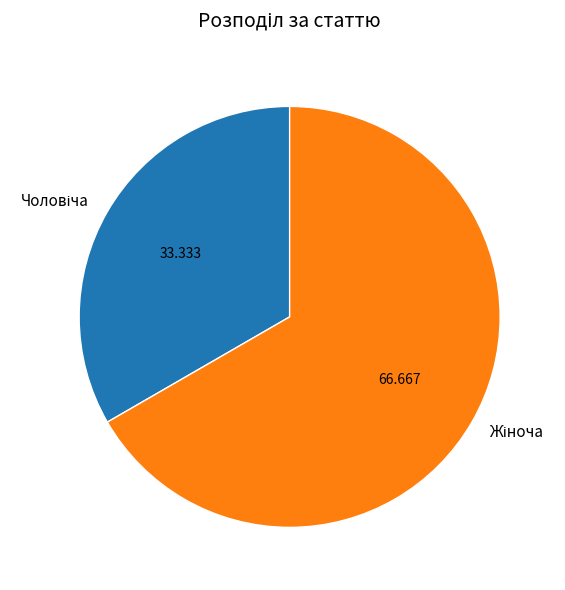

Is there a majority slice in this chart?

Yes